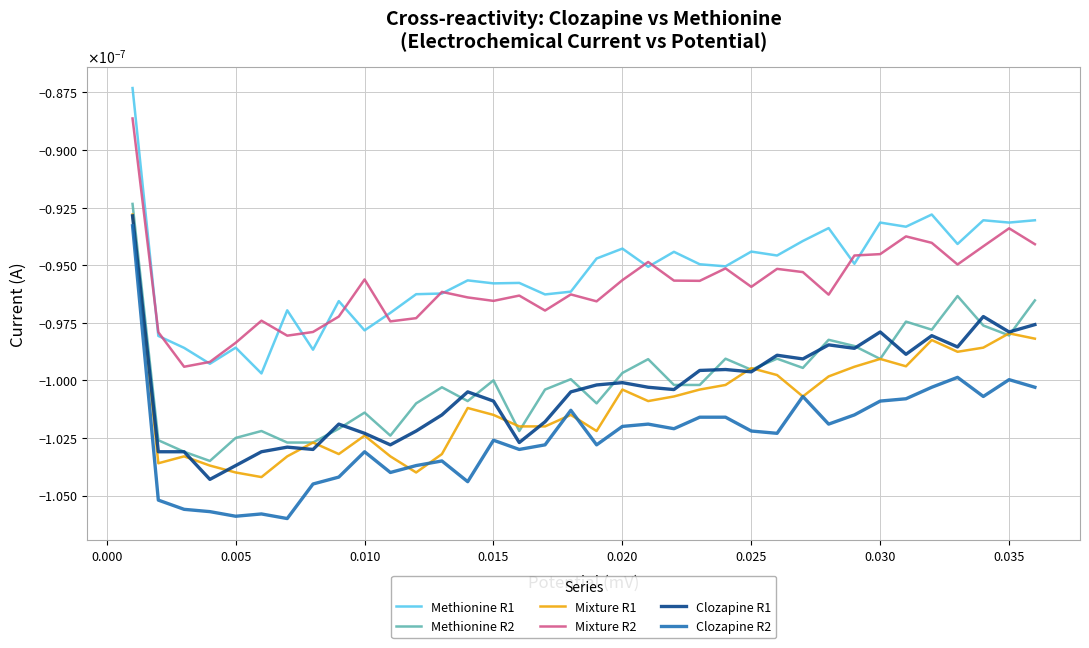

What are all the series names shown in the legend?

Methionine R1, Methionine R2, Mixture R1, Mixture R2, Clozapine R1, Clozapine R2